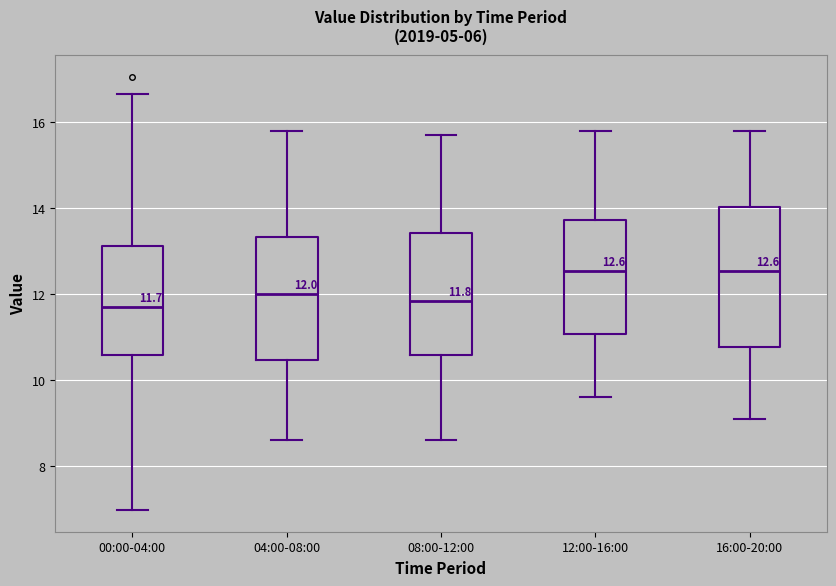

Which box is the tallest, from its lower edge to its upper edge?

16:00-20:00